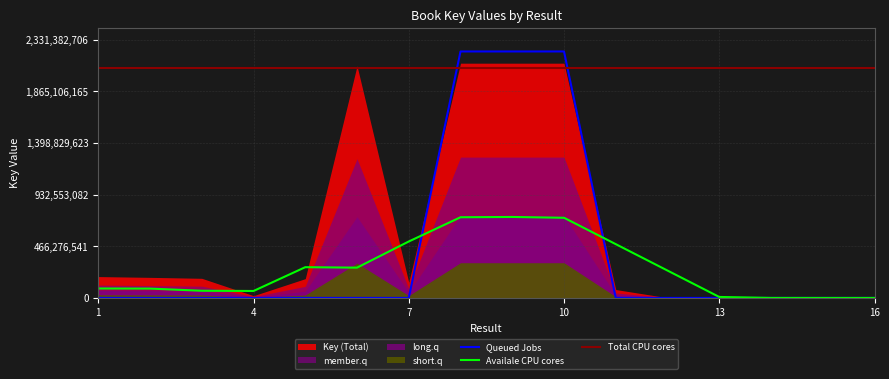

What is the highest value of the Total CPU cores series?

2077050047.5